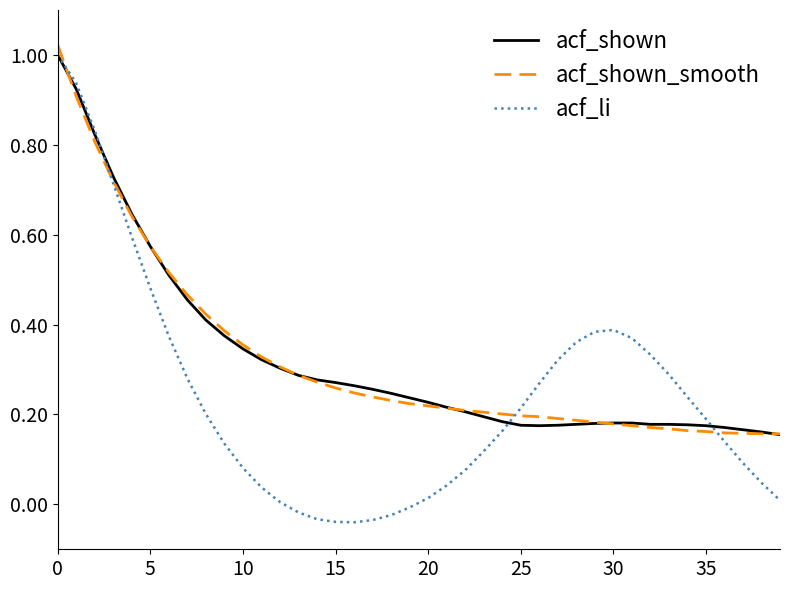

Which series has the largest range (max minus min)?

acf_li